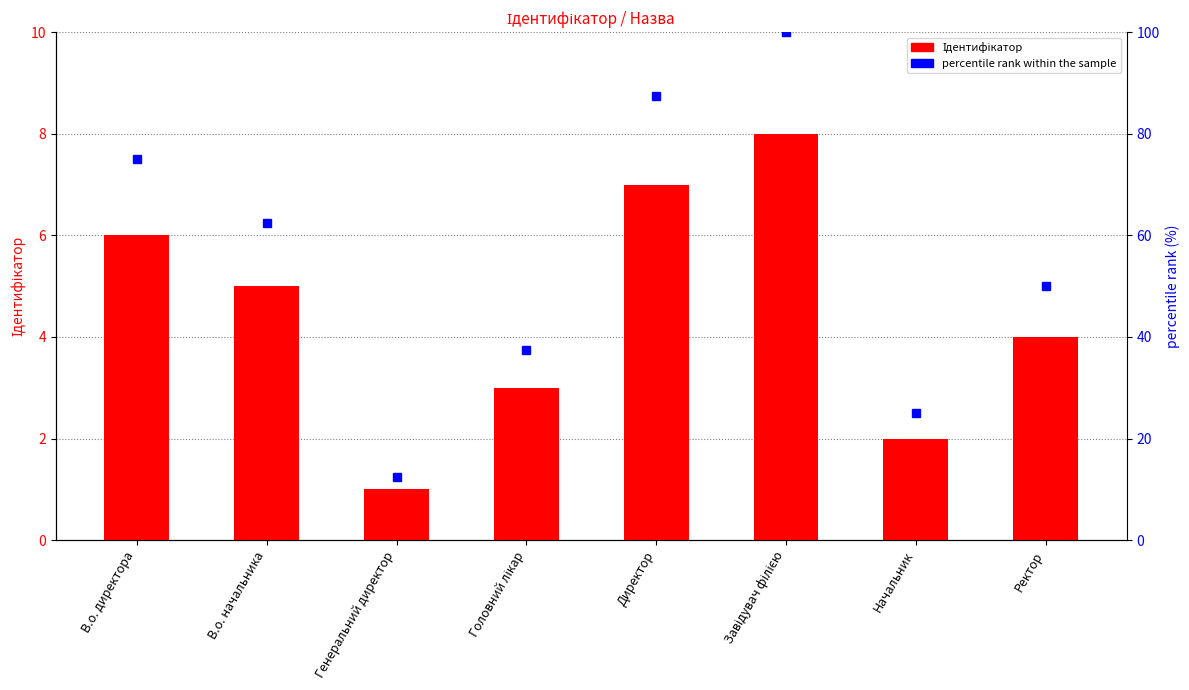

Count the Ідентифікатор values in the range 3 to 7.

5